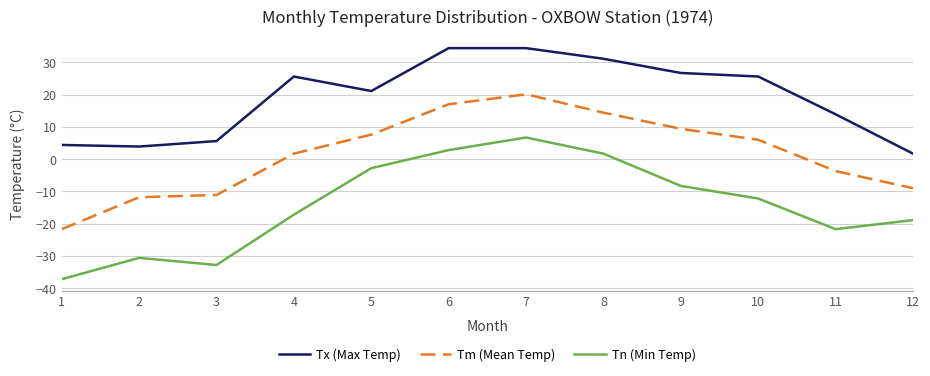

What is the sum of all Tm (Mean Temp) values?

18.9